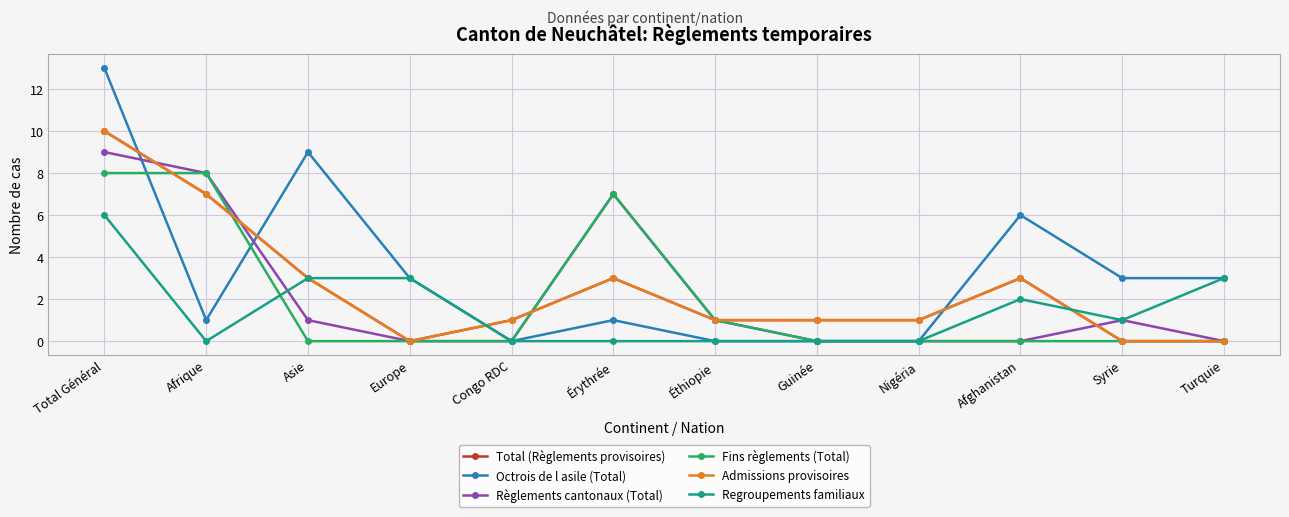

Does the chart have visible grid lines?

Yes